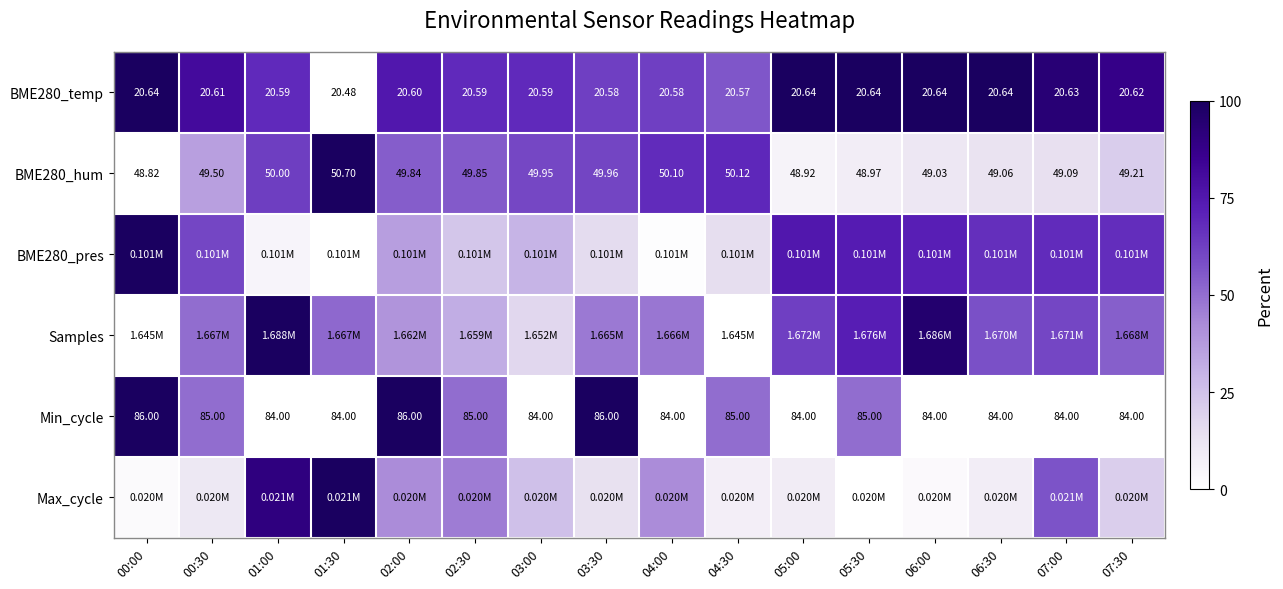

Is the value of Min_cycle at 07:30 greater than the value of BME280_hum at 00:30?

Yes